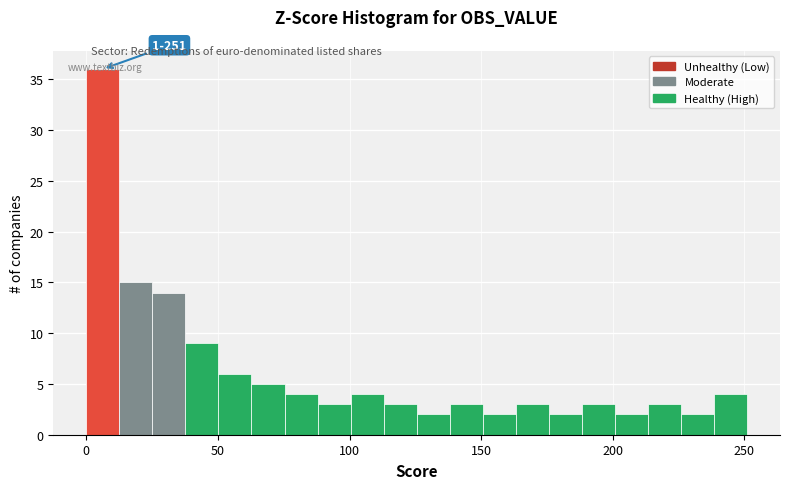

Around what value on the x-axis is the tallest bar? Give the approximate position of its centre, as read against the axis.

5